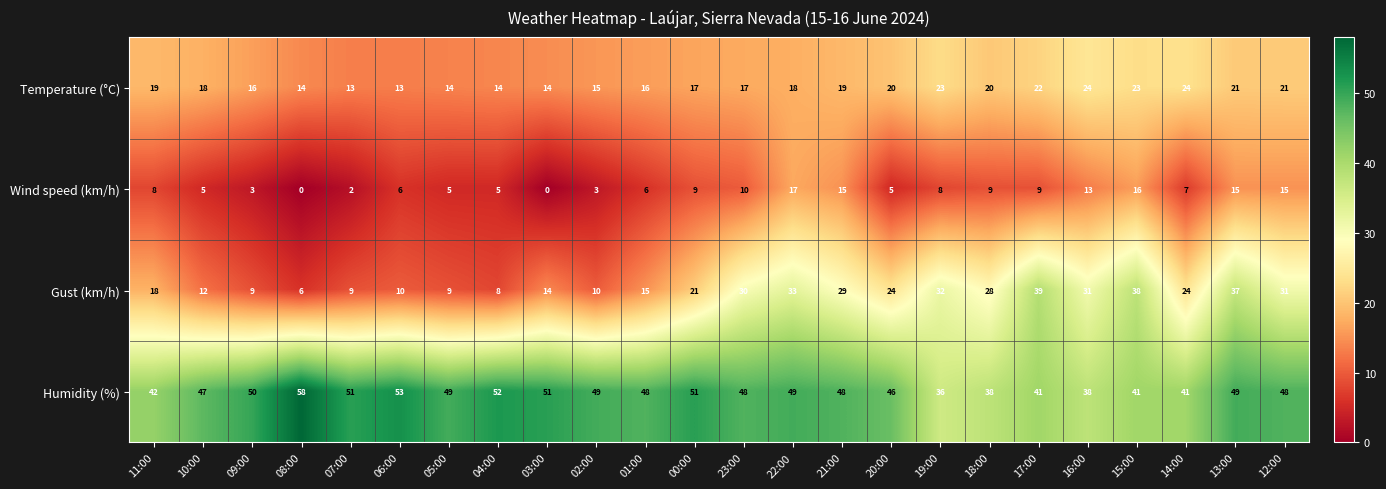

Which label corresponds to the largest value in the chart?

08:00